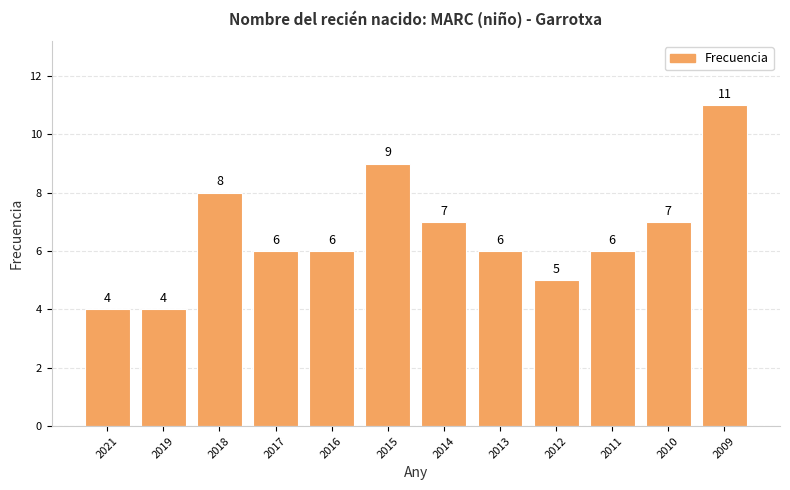

Count the values in the range 6 to 8.

7